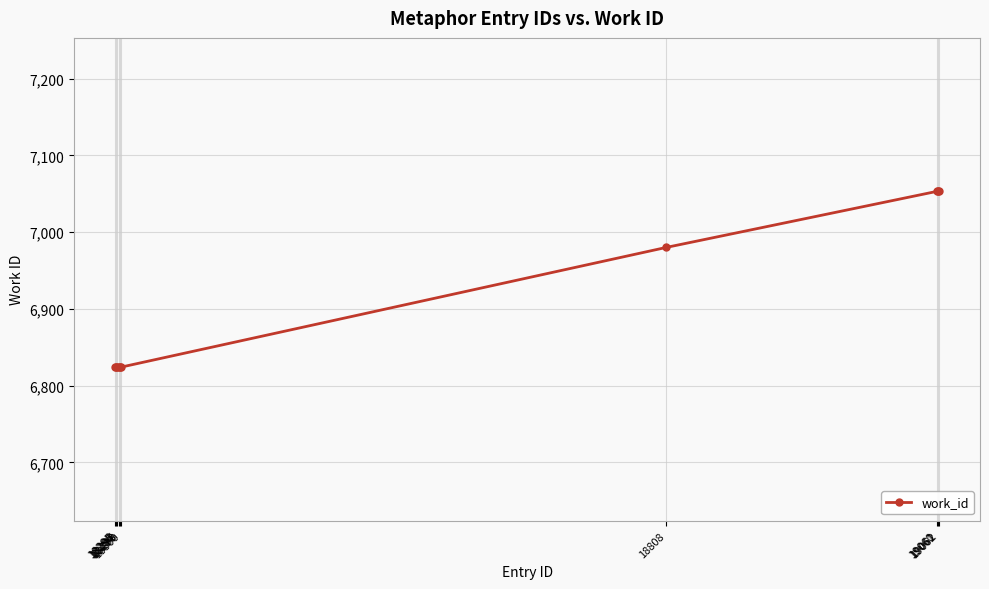

Reading left to right, list all the values displayed in this chart.

18295=6824	18296=6824	18297=6824	18298=6824	18299=6824	18300=6824	18808=6980	19060=7053	19061=7053	19062=7053